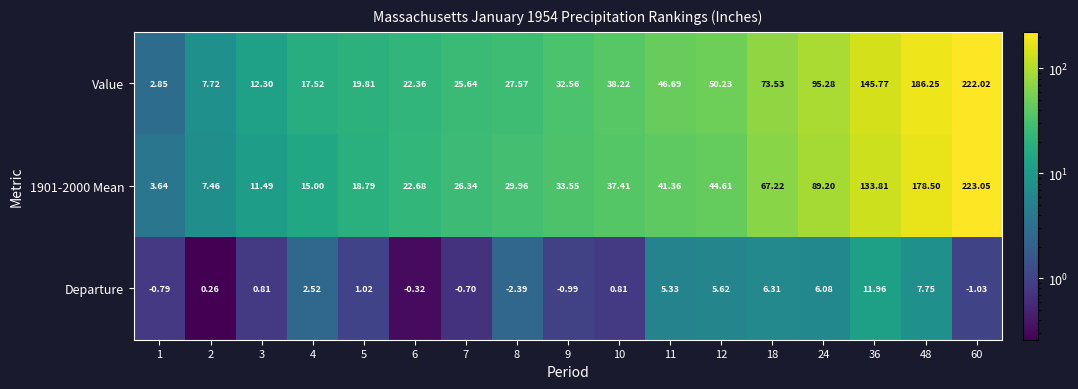

Which series has the largest total across all categories?

Value